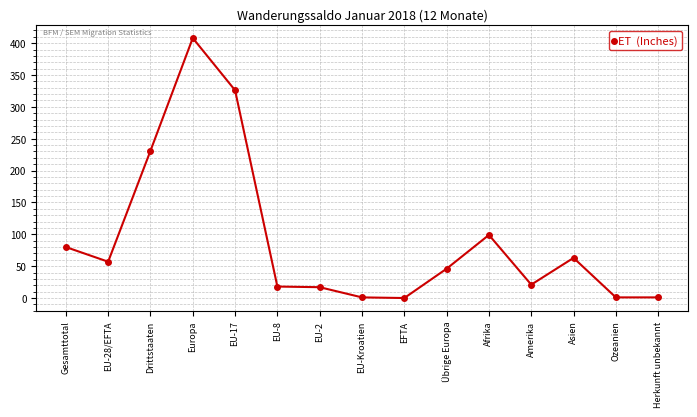

How many data points are less than 46?

7